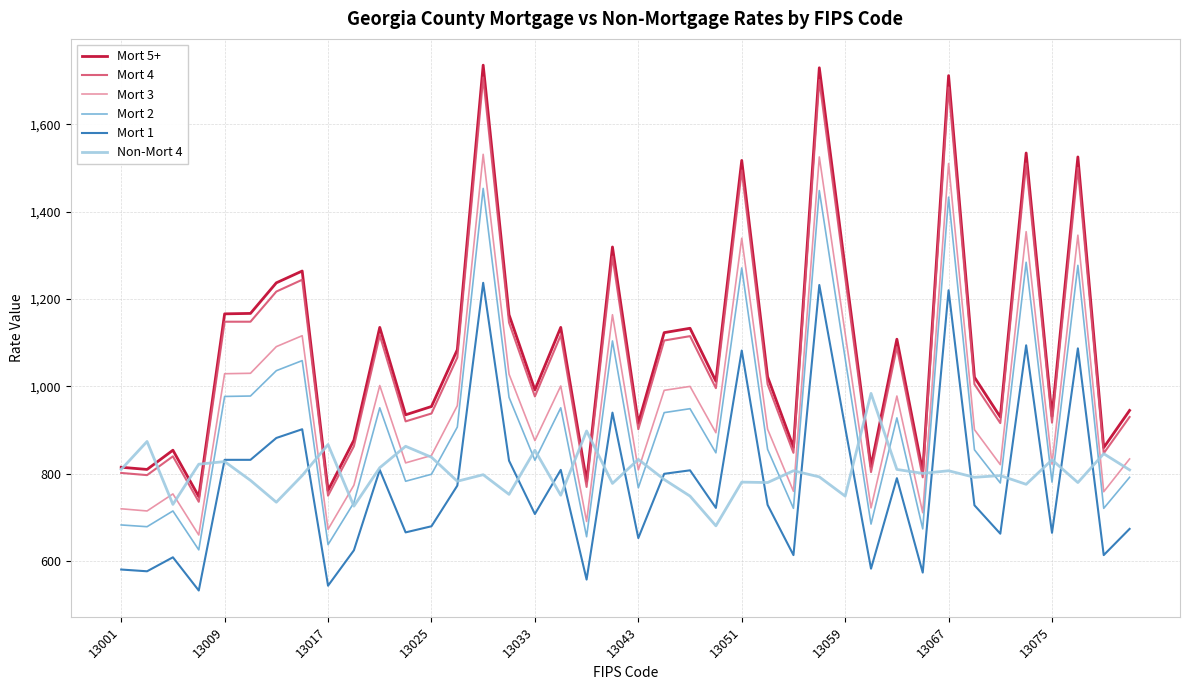

True or false: Mort 3 and Mort 1 cross at least once.

False